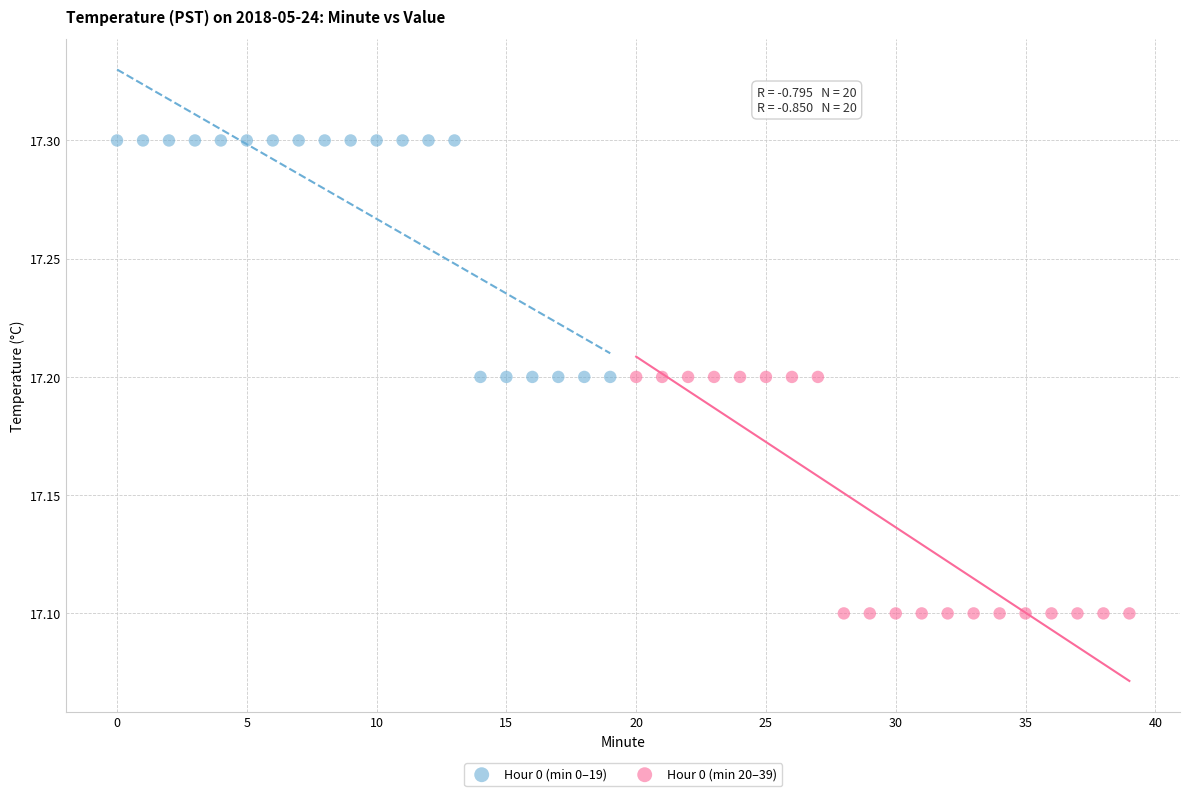

What are all the series names shown in the legend?

Hour 0 (min 0–19), Hour 0 (min 20–39)